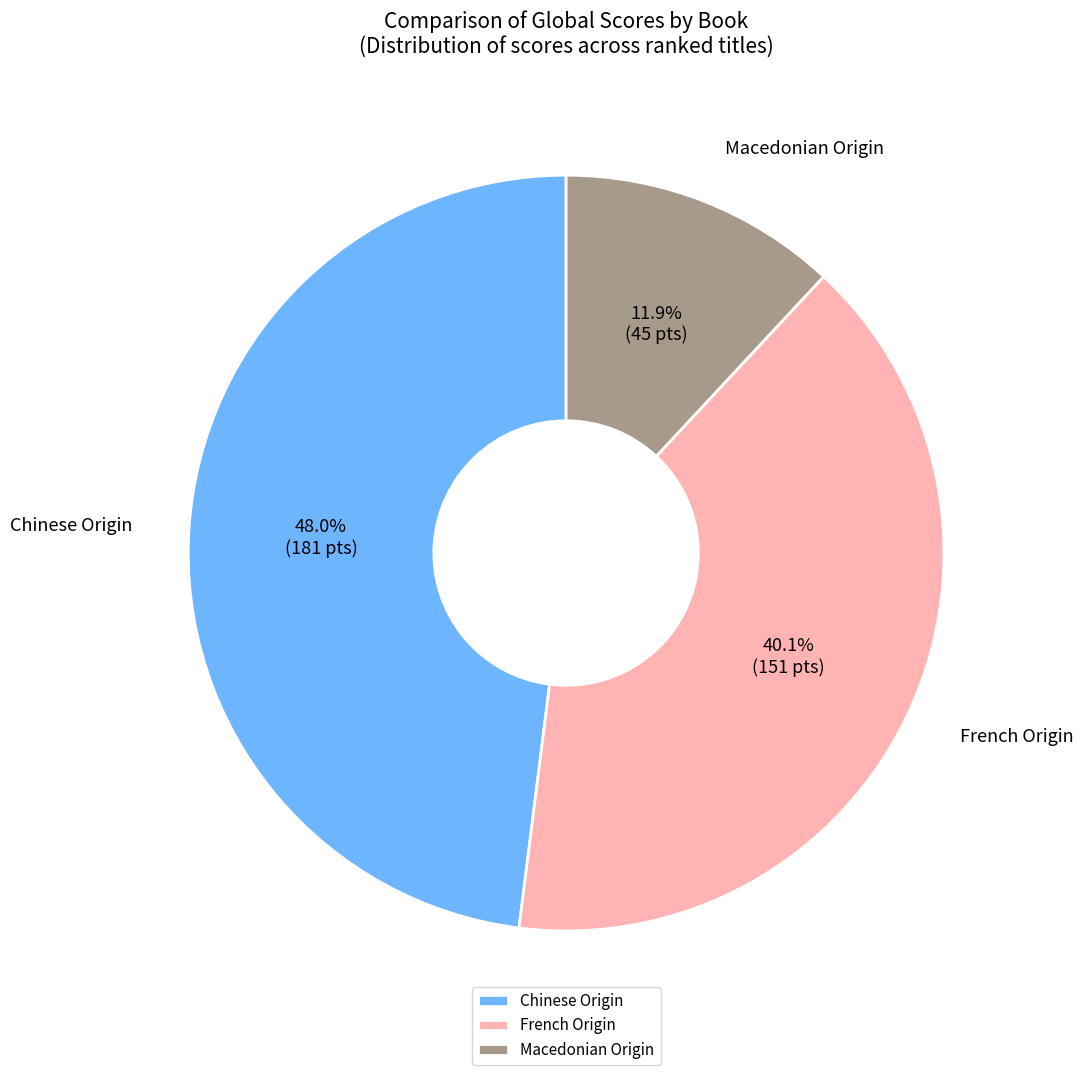

To the nearest percent, what is the average slice percentage?

33%